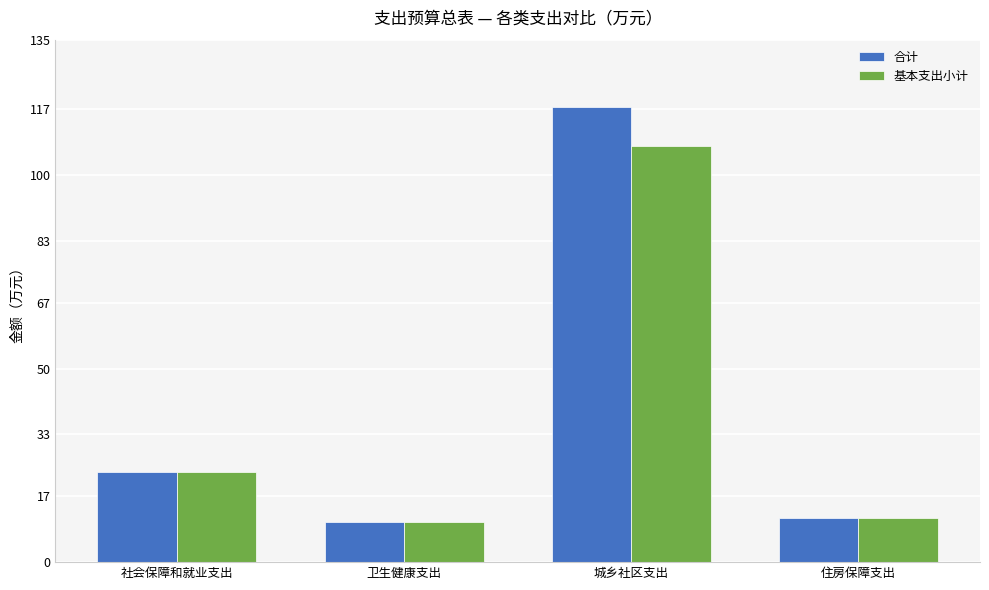

What is the greatest value displayed?

117.6